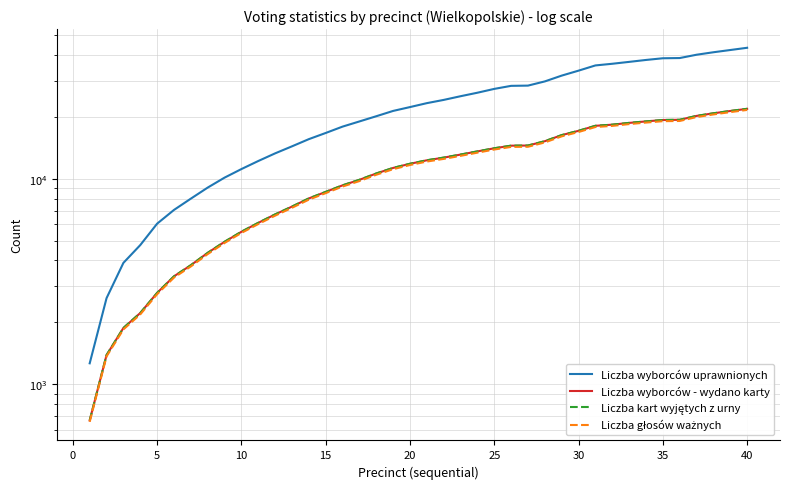

What is the smallest value displayed?

656